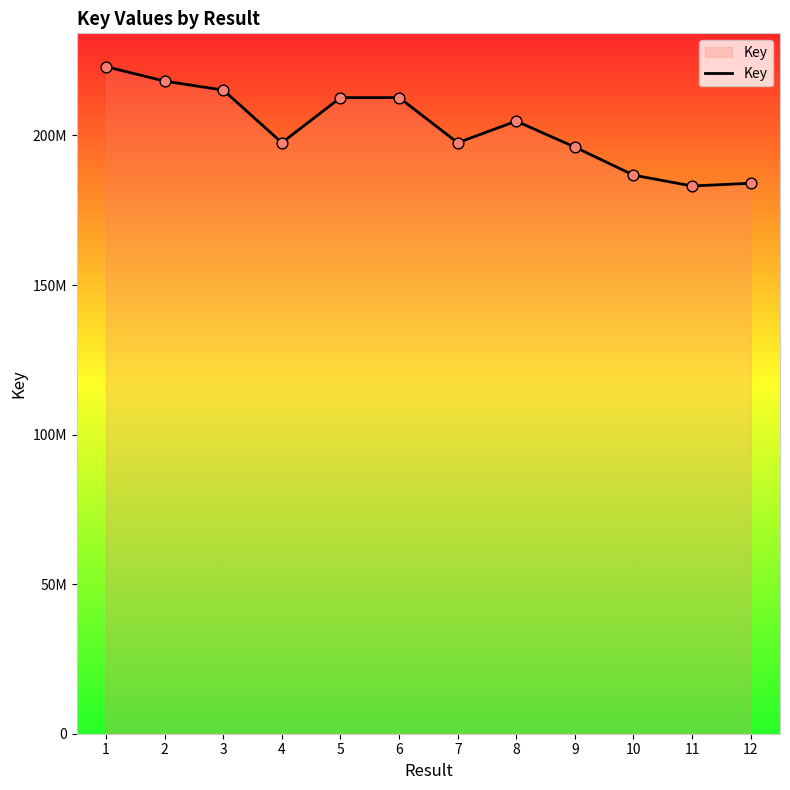

Does the chart have visible grid lines?

No